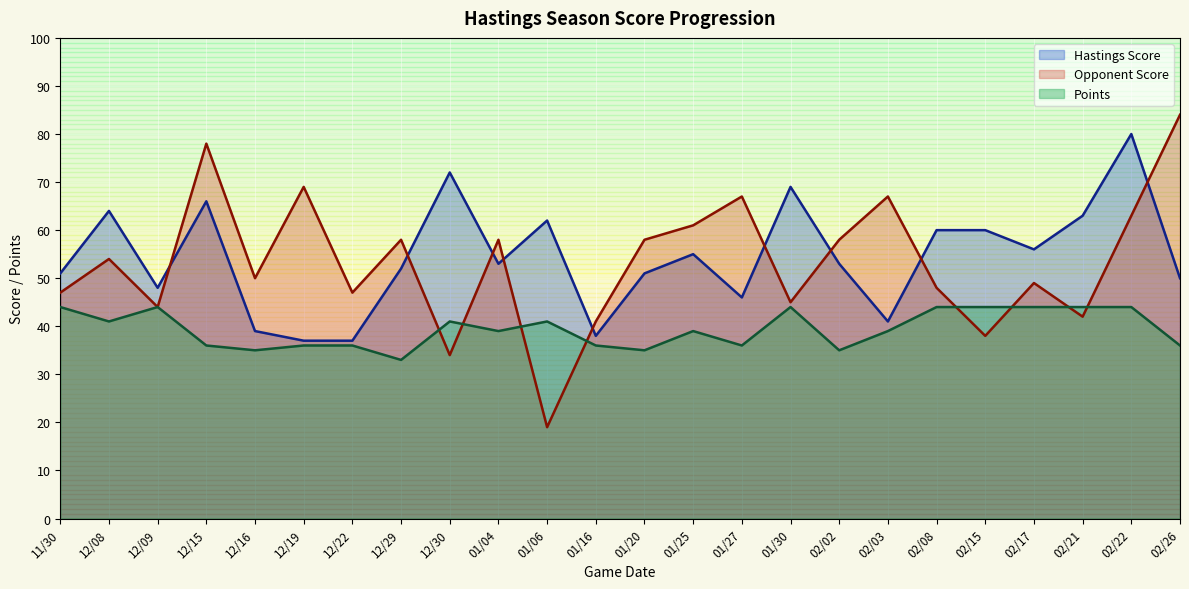

What is the highest value of the Hastings Score series?

80